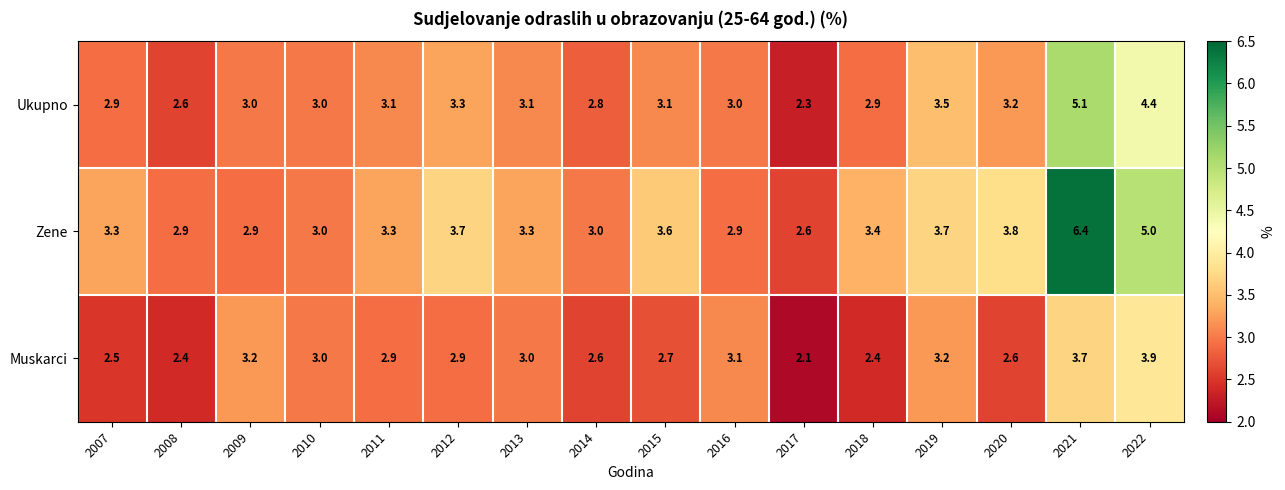

Read the Zene value at 2012.

3.7